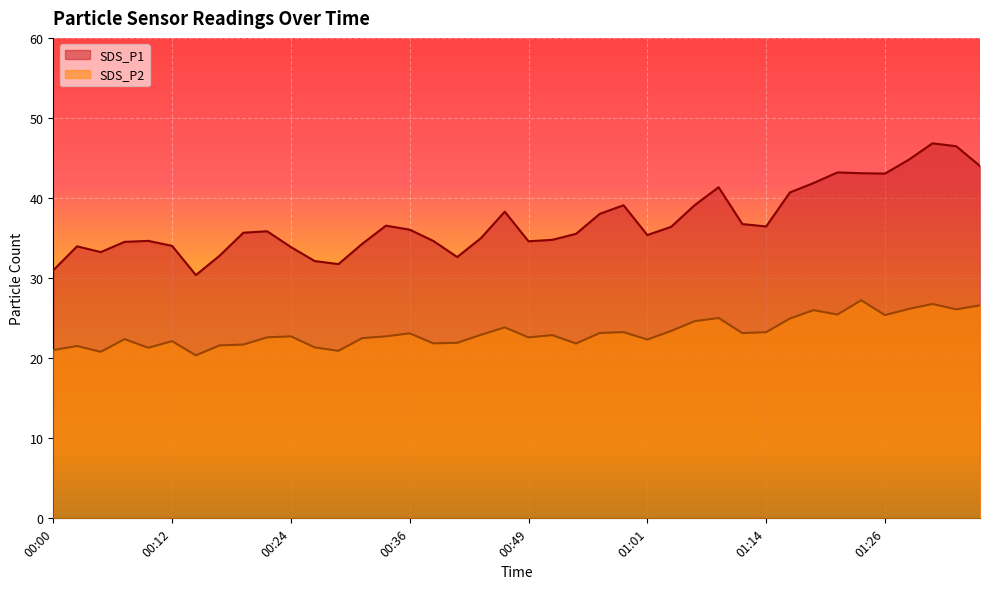

Rank the series by their maximum value, from highest to lowest.

SDS_P1, SDS_P2